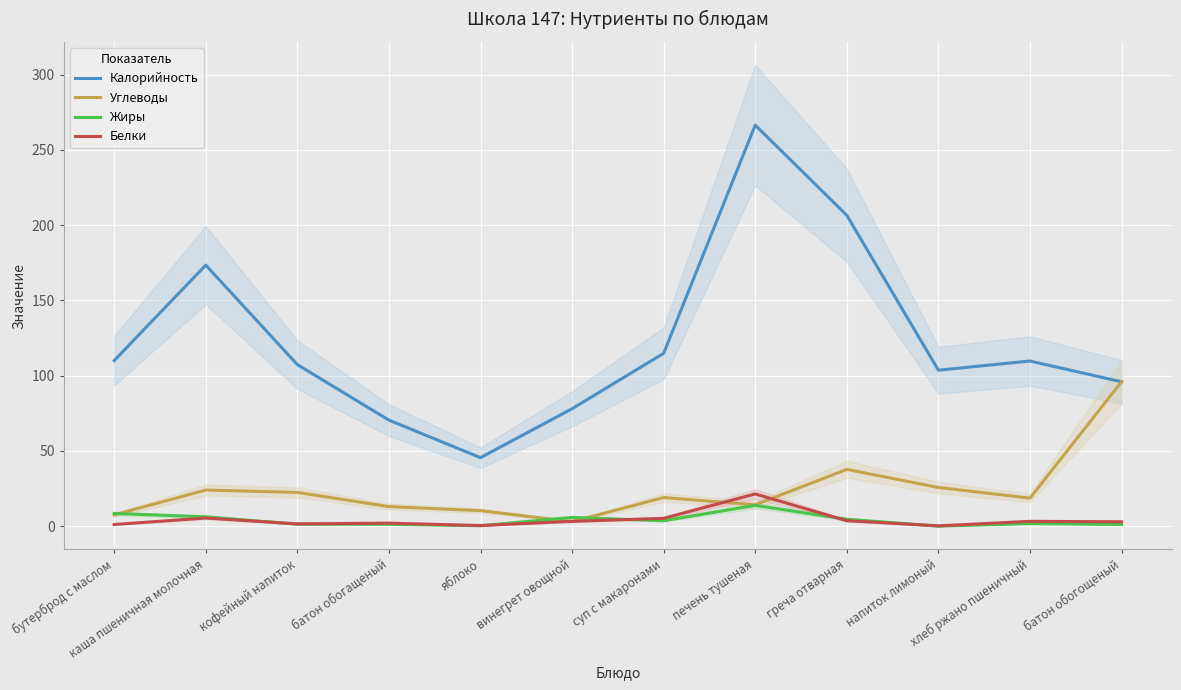

What is the difference between the highest and lowest values at кофейный напиток?

106.0